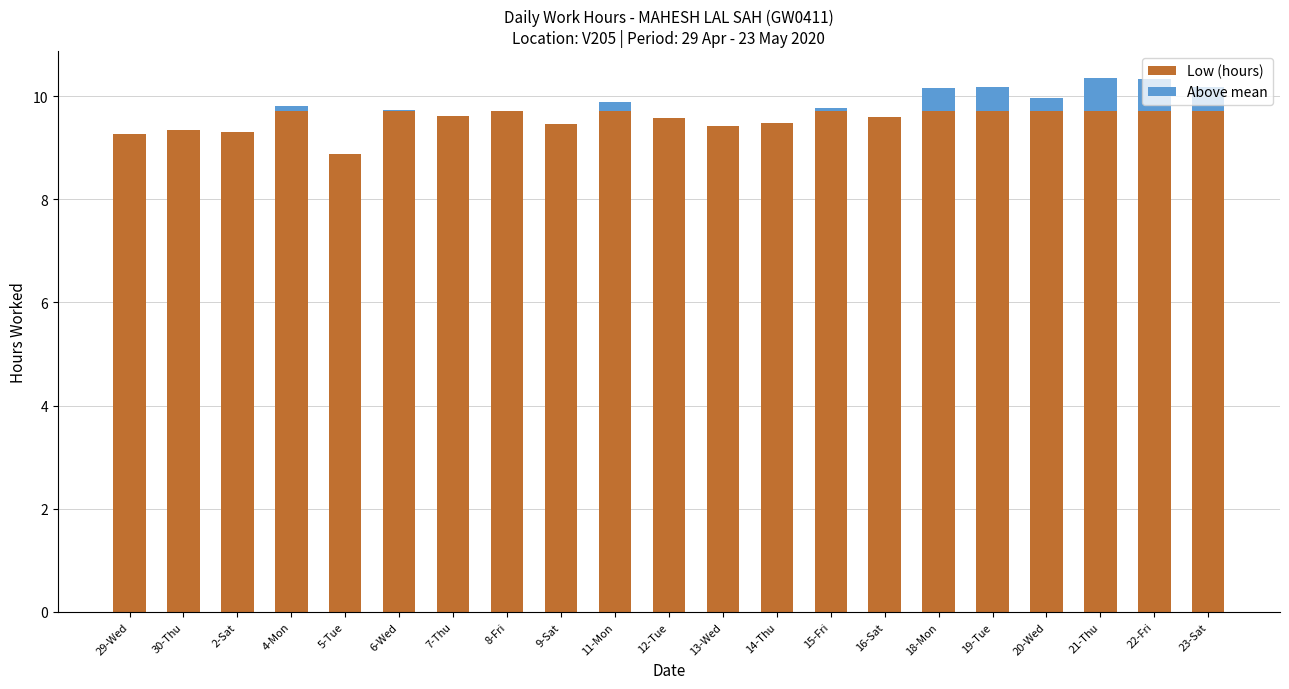

Between 16-Sat and 12-Tue, which is larger?

16-Sat